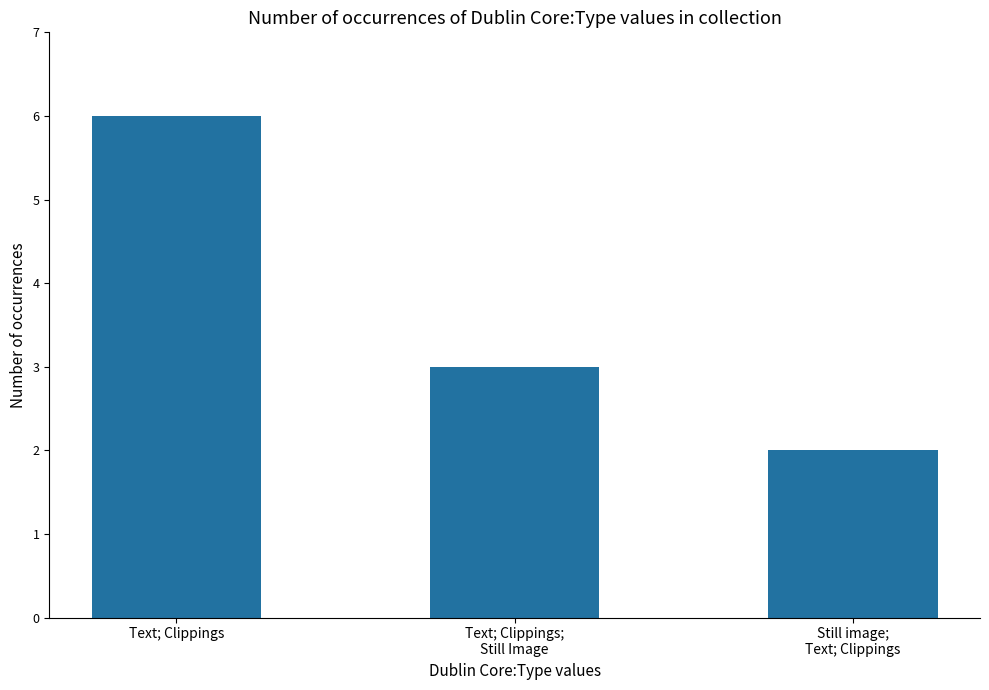

List the labels in order of value, largest first.

Text; Clippings, Text; Clippings;
Still Image, Still image;
Text; Clippings